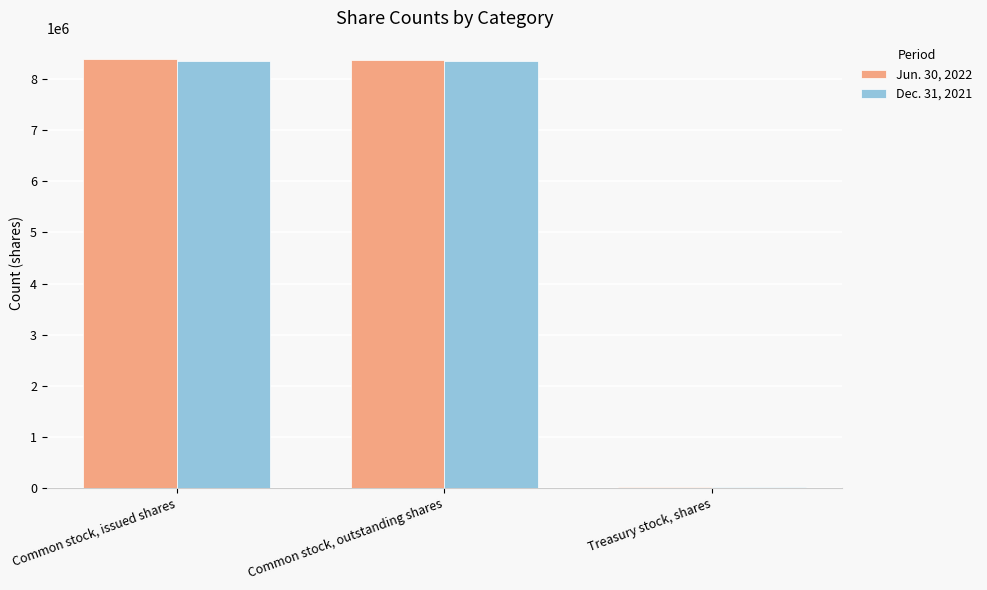

How many groups of bars are there?

3